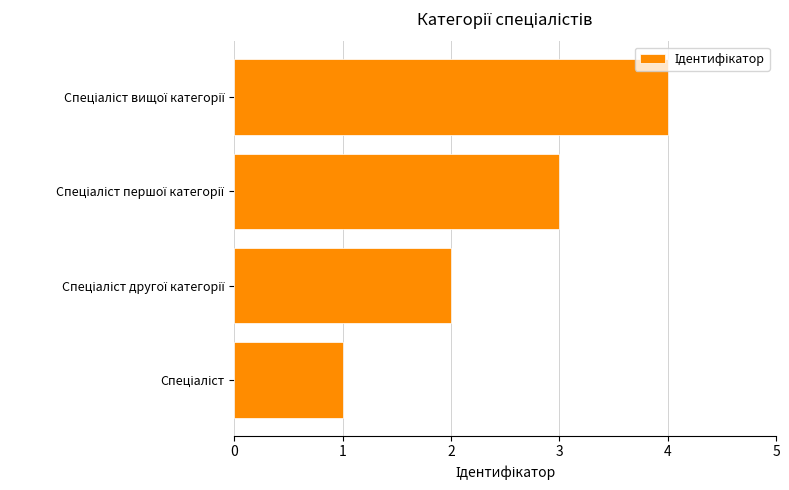

What is the maximum value shown in the chart?

4